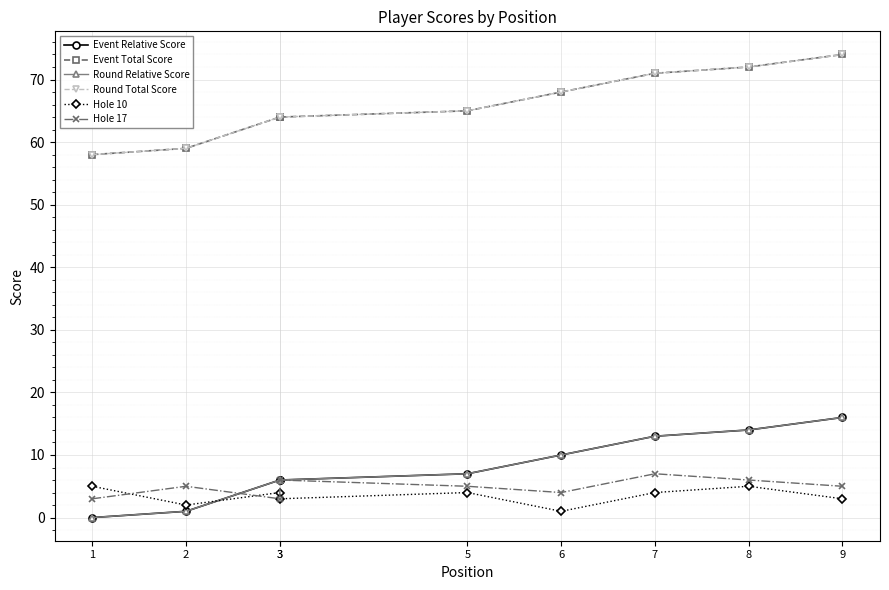

The Hole 17 series shows 10 at 3. True or false?

False